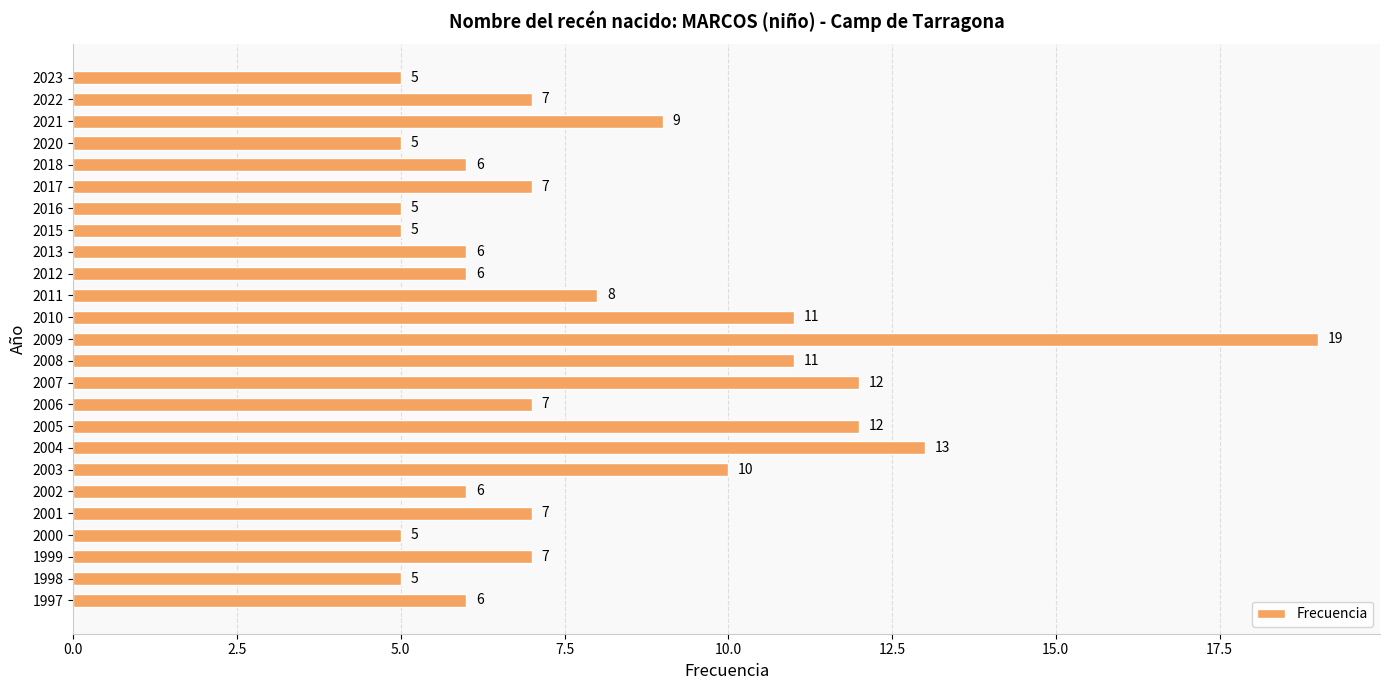

How many series are shown in this chart?

1